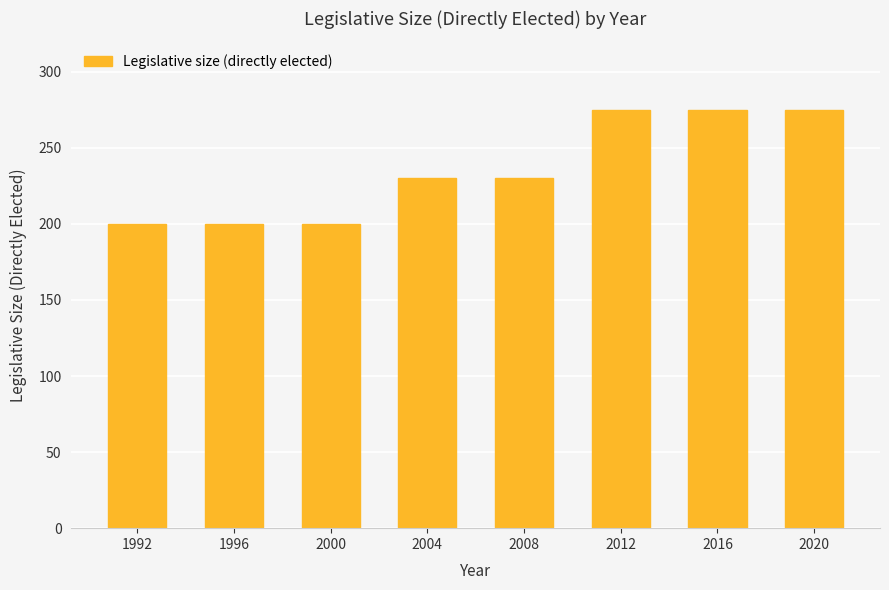

What is the approximate value at 2008, to the nearest 10?

230